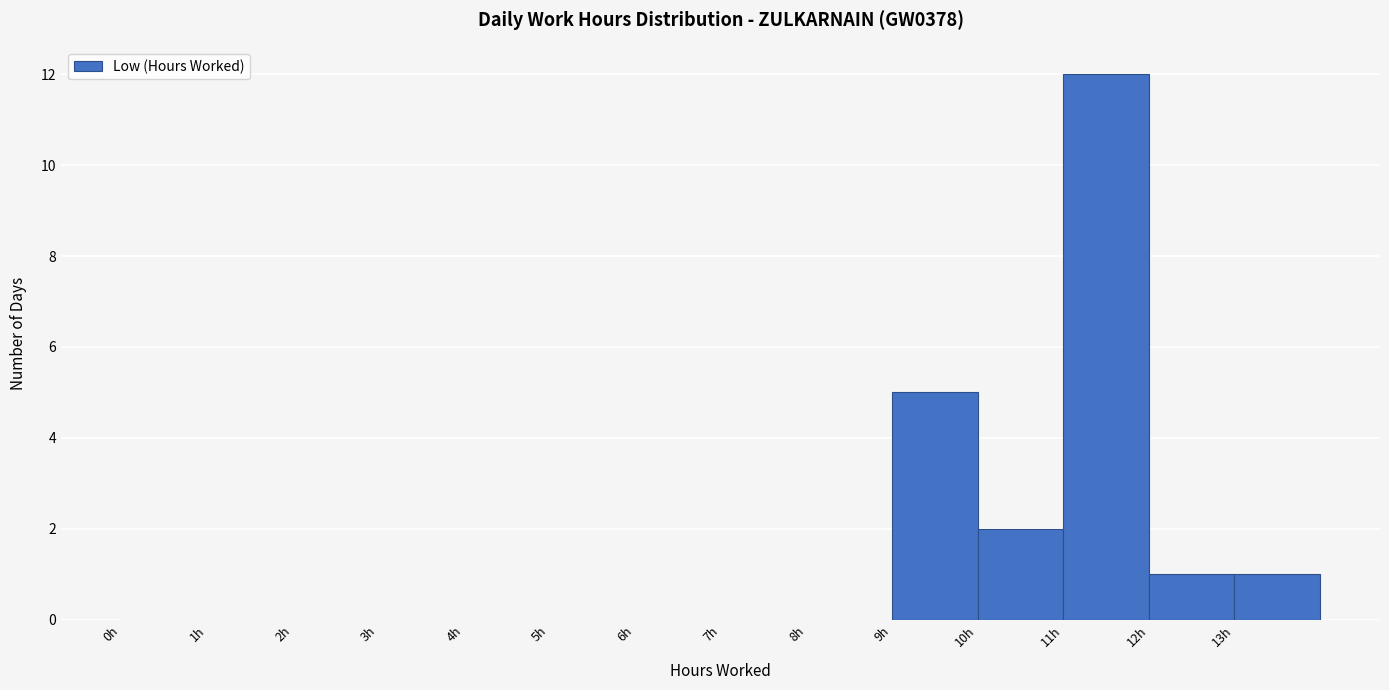

How tall is the bar that spans 9 to 10 on the x-axis? The values are not printed on the chart, so give them approximately, as read against the axis.

5